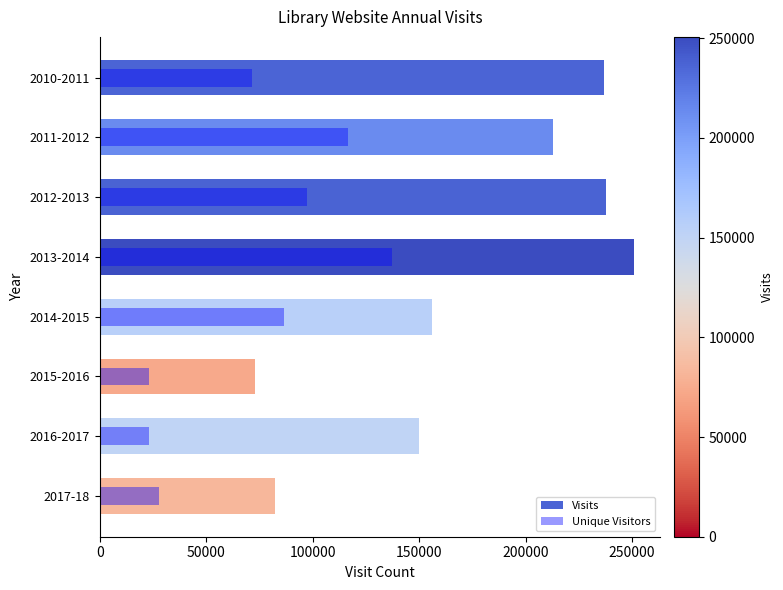

What is the spread (max minus min) of values at 2013-2014?

113443